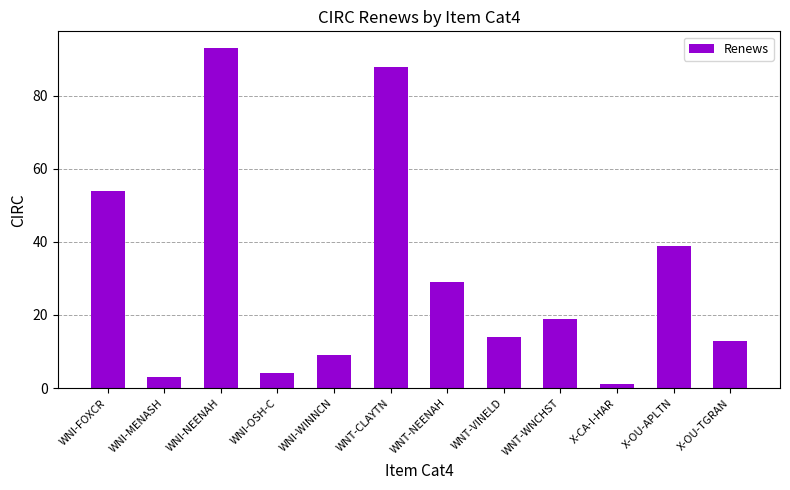

At which label does the data first exceed 19?

WNI-FOXCR